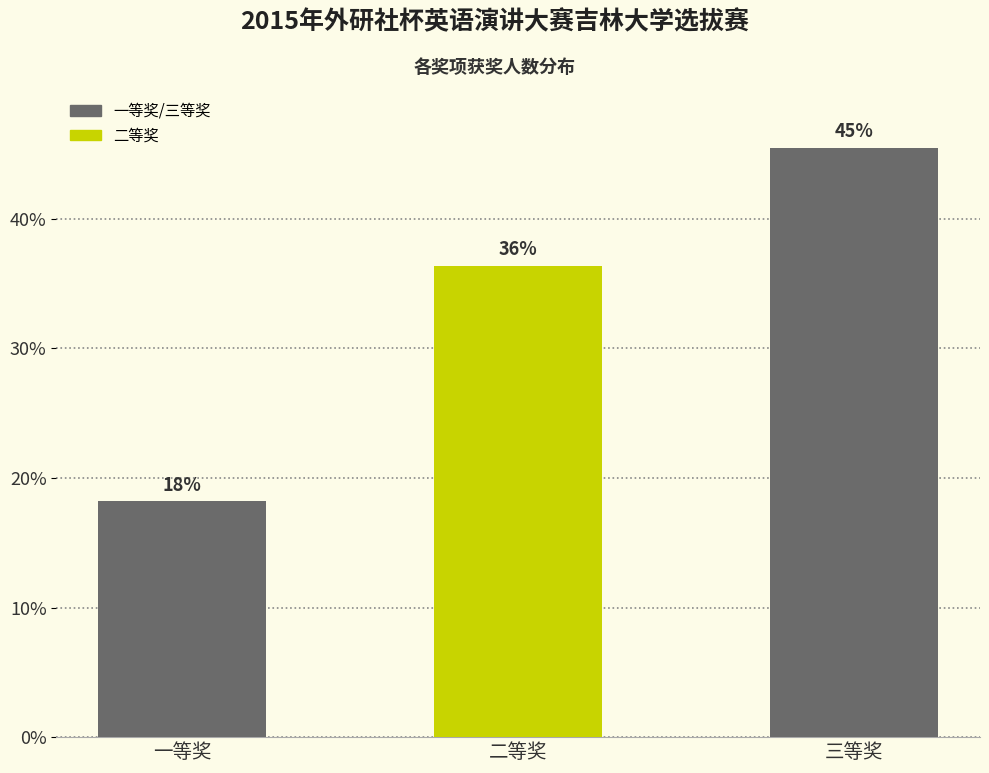

Are the bars horizontal?

No